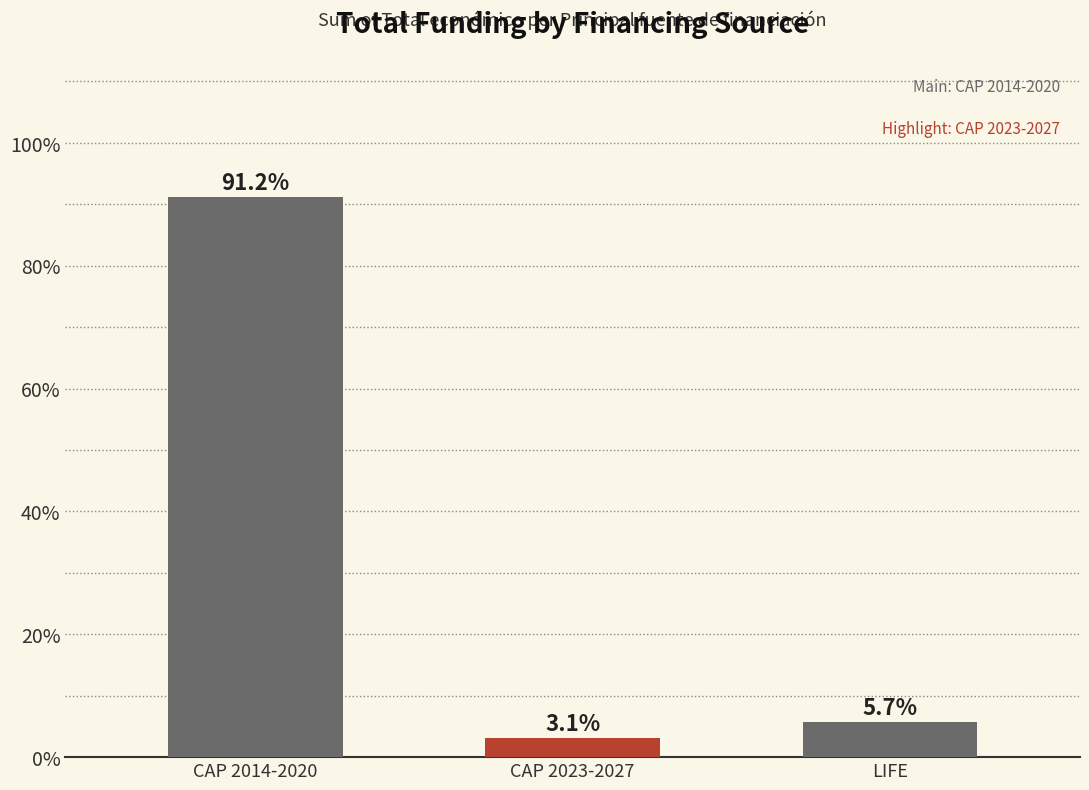

What is the greatest value displayed?

91.2